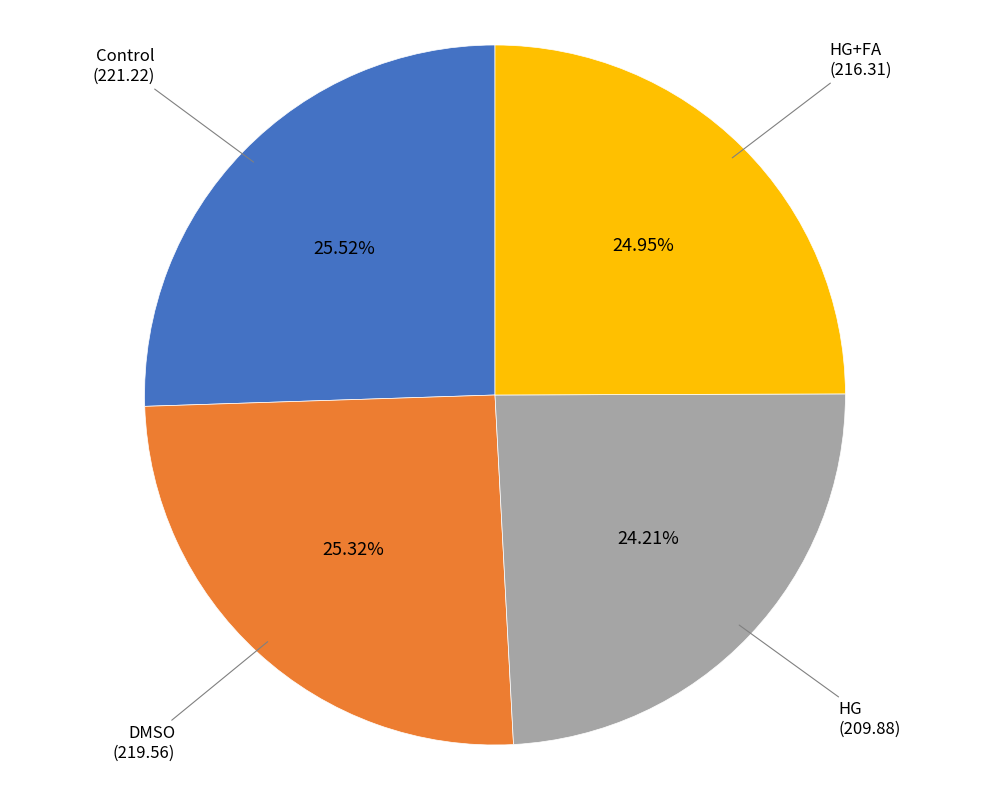

To the nearest percent, what is the difference between the largest and smallest slice percentages?

1%